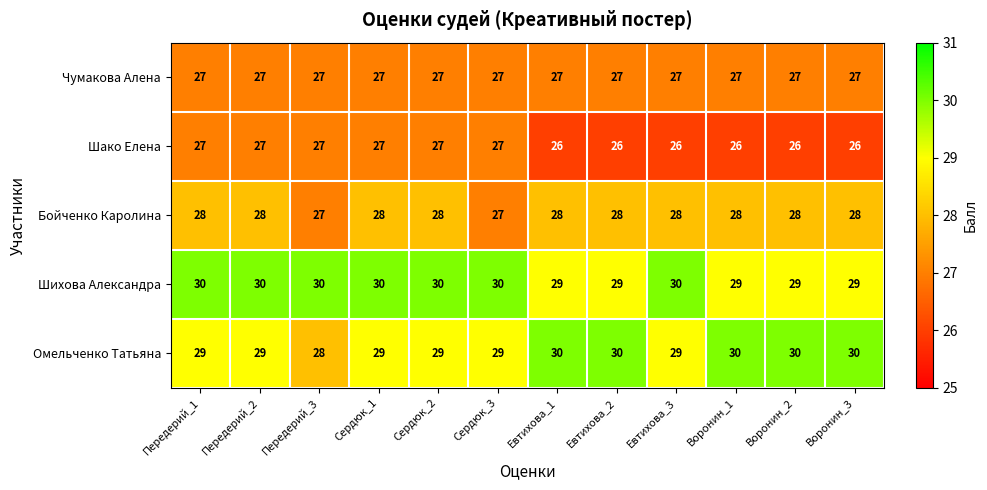

What is the approximate value of Бойченко Каролина at Сердюк_3?

27